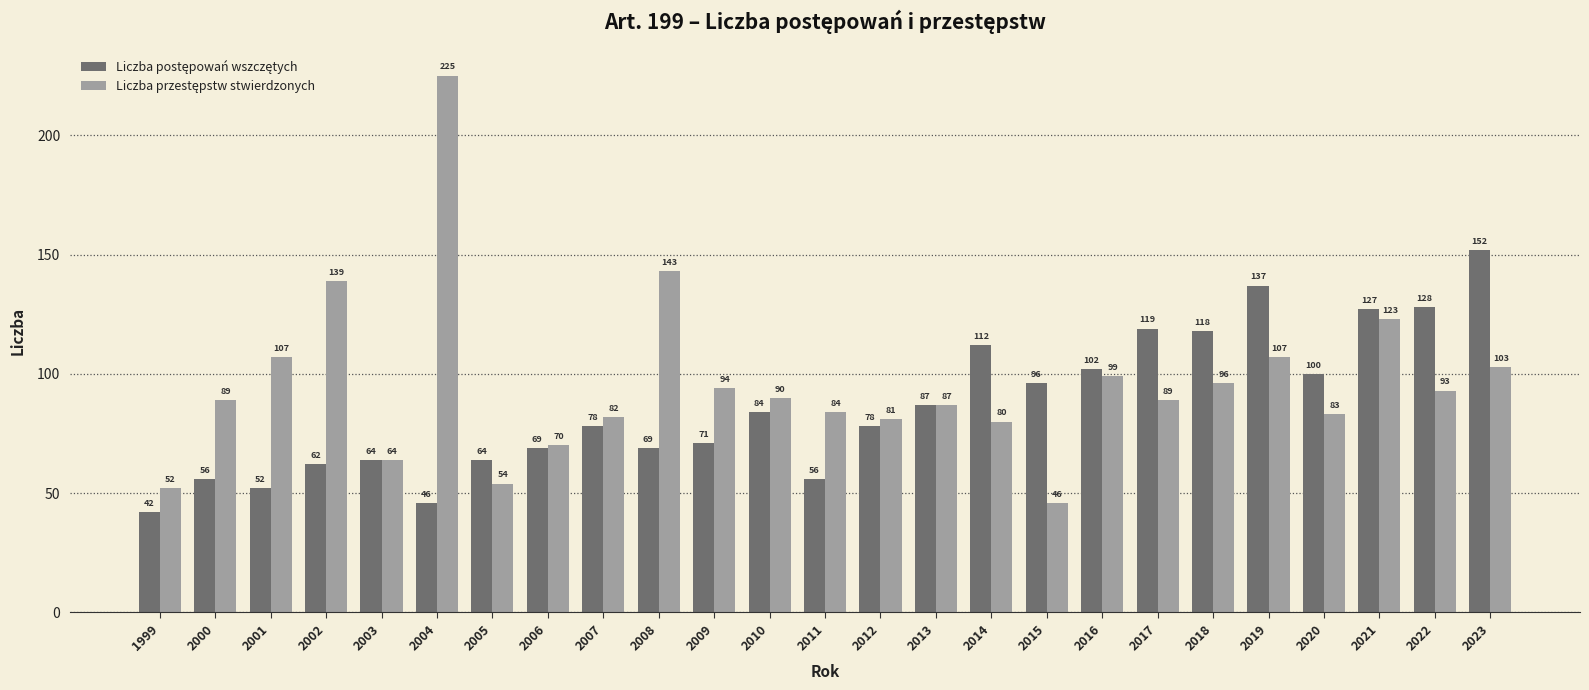

Which label corresponds to the smallest value in the chart?

1999